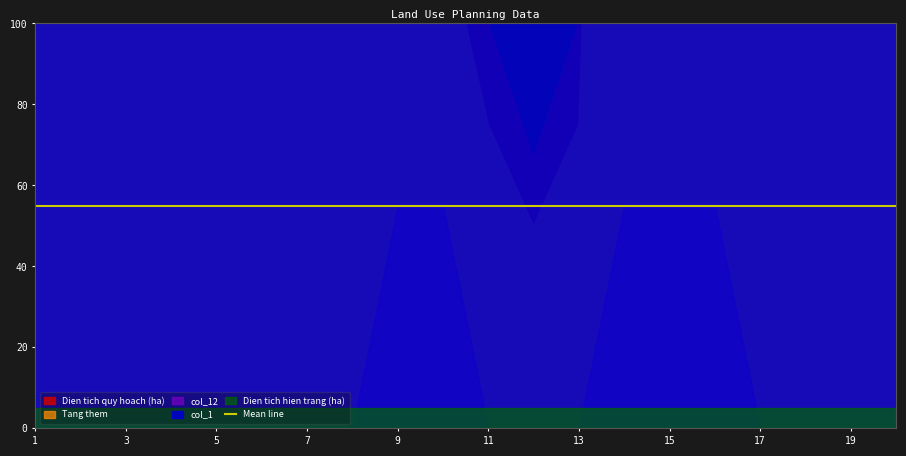

In Tang them, how many points are higher than both neighbors (excluding endpoints)?

3